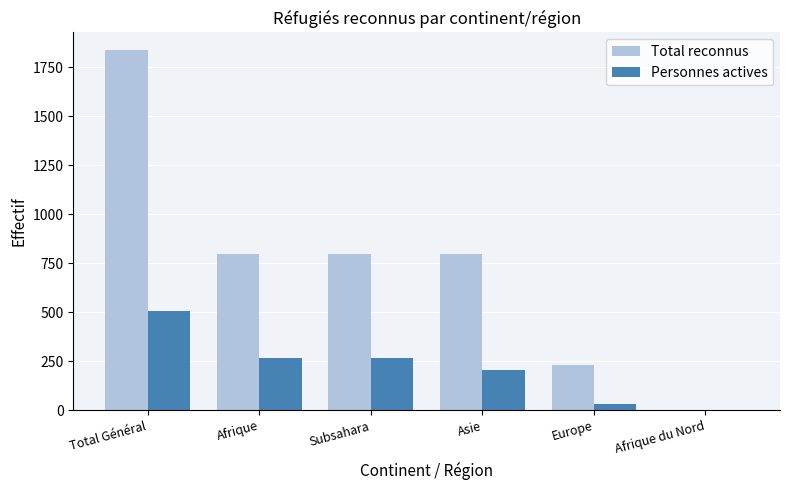

At which category does the chart reach its peak across all series?

Total Général